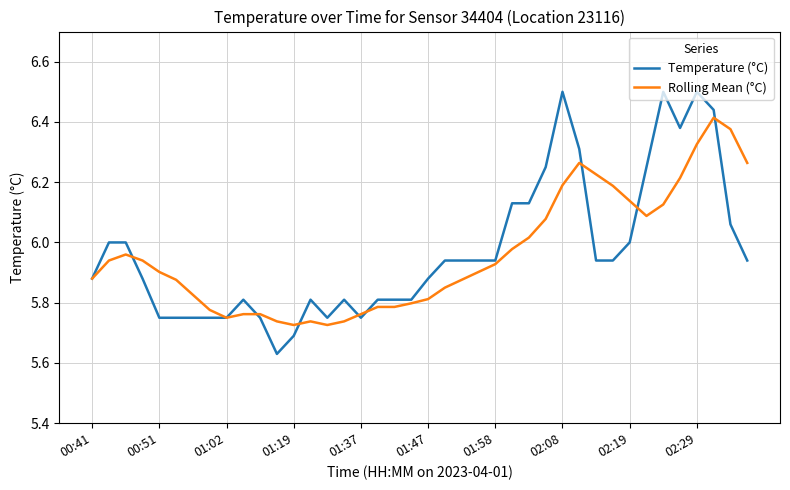

What is the greatest value displayed?

6.5